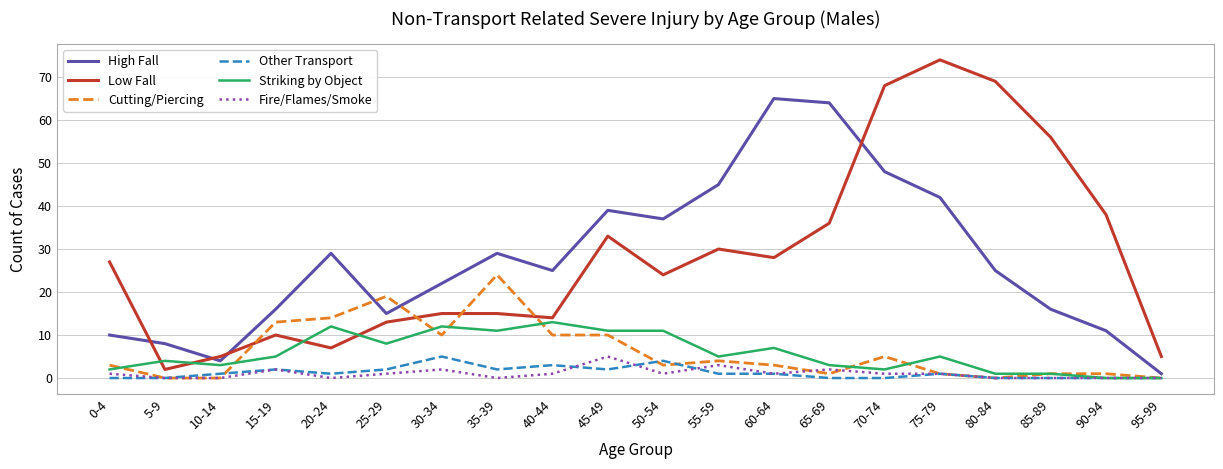

What is the difference between the highest and lowest values at 25-29?

18